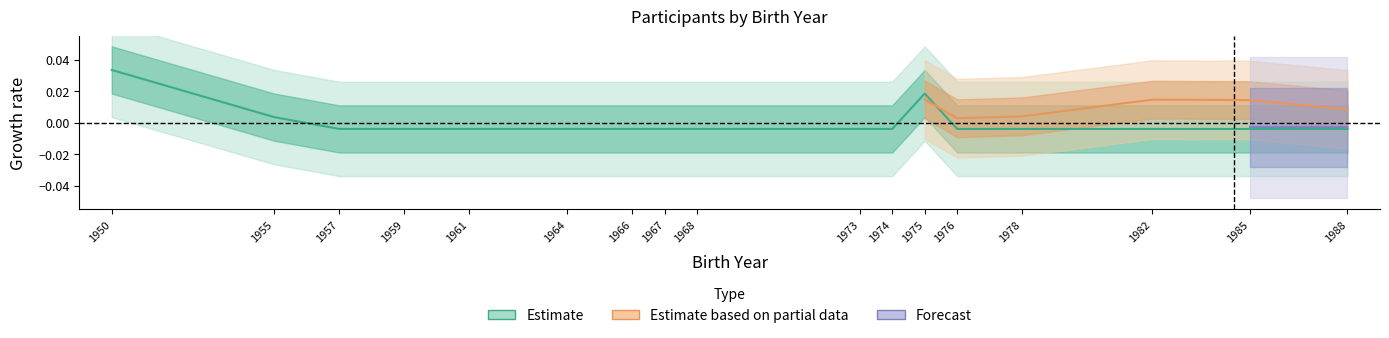

List the labels in order of value, smallest first.

1957, 1959, 1961, 1964, 1966, 1967, 1968, 1973, 1974, 1976, 1978, 1982, 1985, 1988, 1955, 1975, 1950